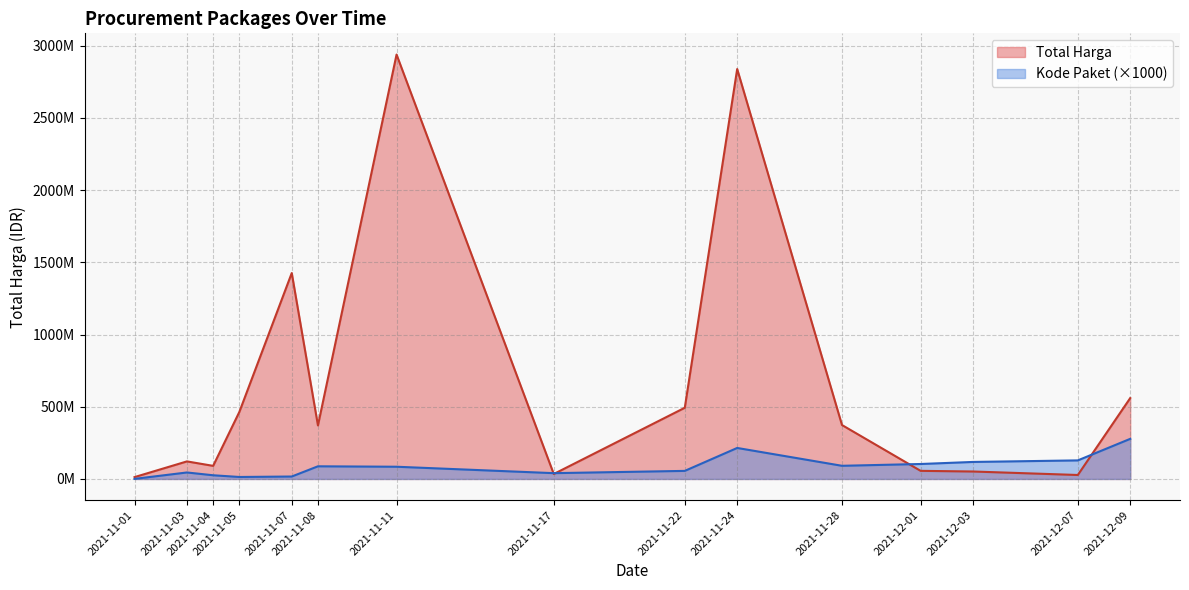

Reading left to right, list all the values displayed in this chart.

Total Harga: 2021-11-01=12787500	2021-11-03=121523270	2021-11-04=90672075	2021-11-05=464002100	2021-11-07=1425867900	2021-11-08=370566000	2021-11-11=2939003240	2021-11-17=34292000	2021-11-22=493000000	2021-11-24=2838742200	2021-11-28=373404000	2021-12-01=56152800	2021-12-03=51601000	2021-12-07=27412000	2021-12-09=559971000
Kode Paket: 2021-11-01=570000	2021-11-03=44880000	2021-11-04=25499000	2021-11-05=13652000	2021-11-07=16823000	2021-11-08=87590000	2021-11-11=84587000	2021-11-17=40112000	2021-11-22=55826000	2021-11-24=214626000	2021-11-28=91101000	2021-12-01=103541000	2021-12-03=117783000	2021-12-07=128516000	2021-12-09=277693000